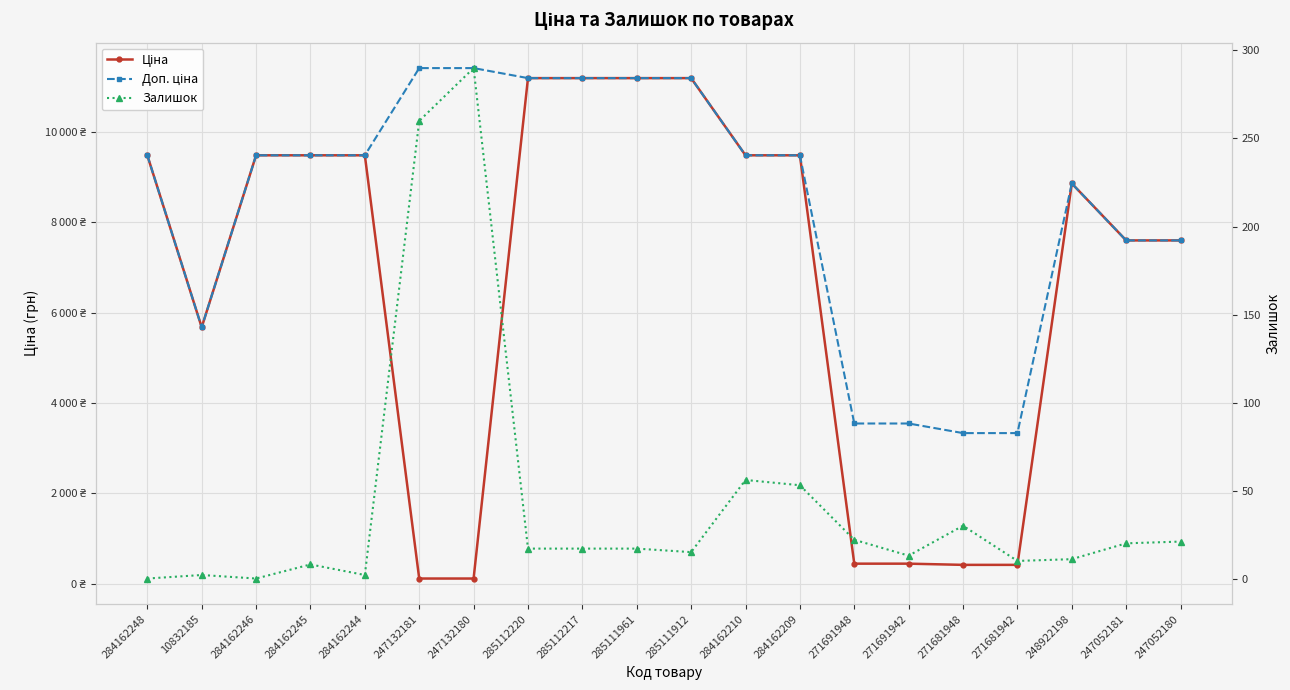

What is the difference between the second highest and minimum values in the Ціна series?

11074.1